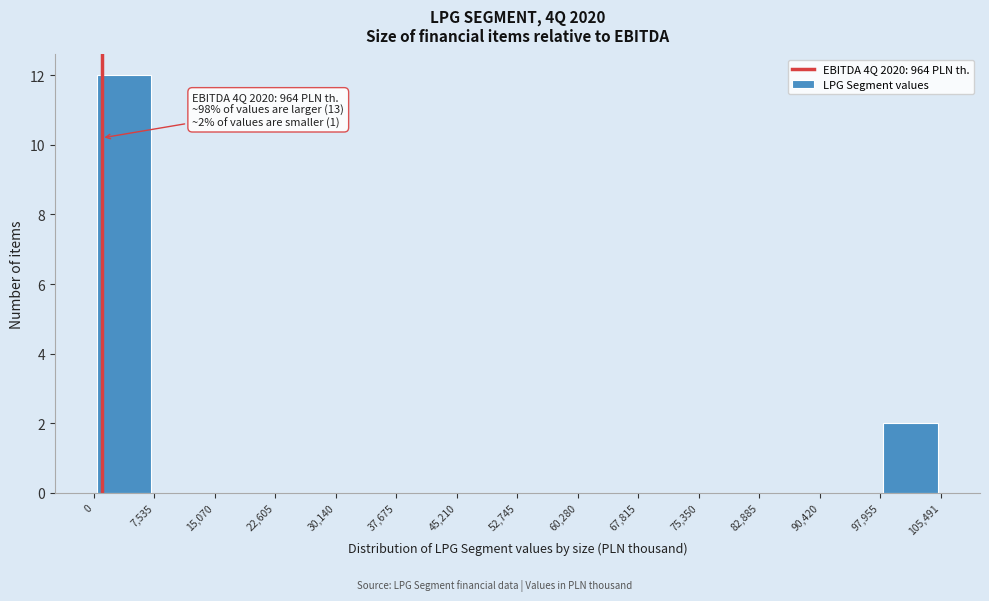

Which range on the x-axis has the tallest bar?

0 to 7,535